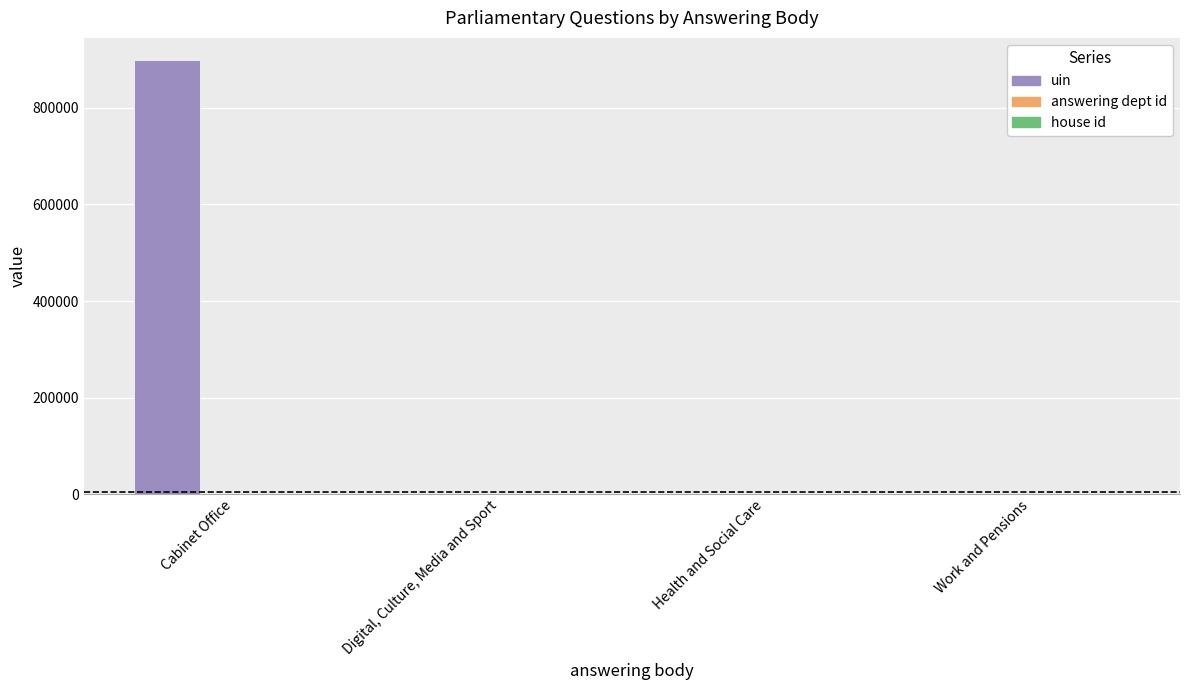

Which series changed the most between Cabinet Office and Work and Pensions?

uin